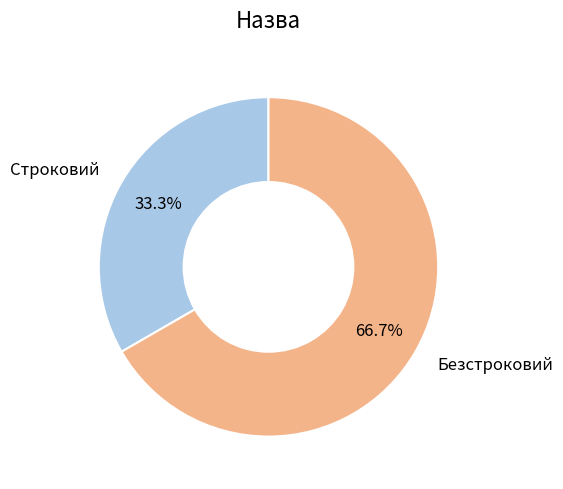

Which has a higher value, Строковий or Безстроковий?

Безстроковий